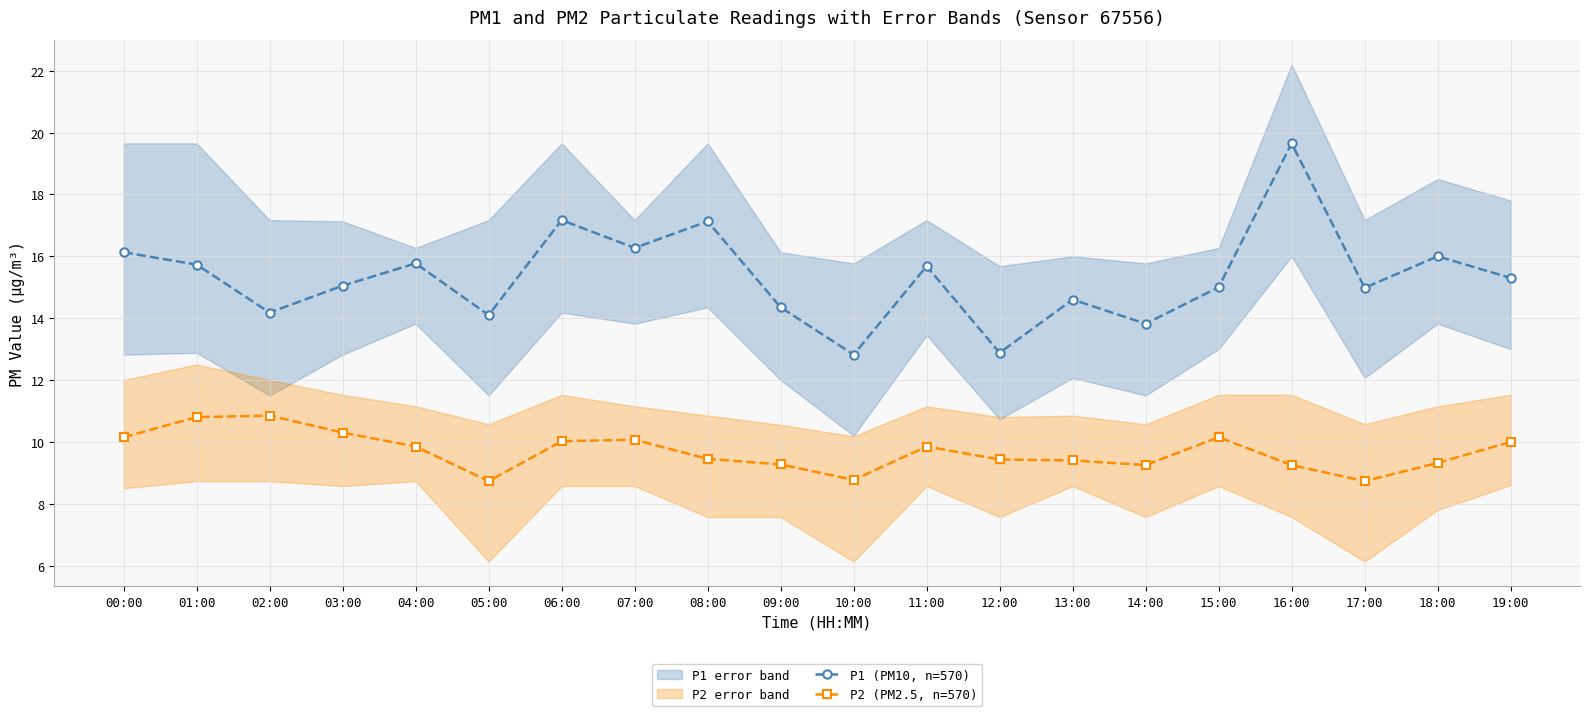

What is the label of the 2nd point from the left?

01:00